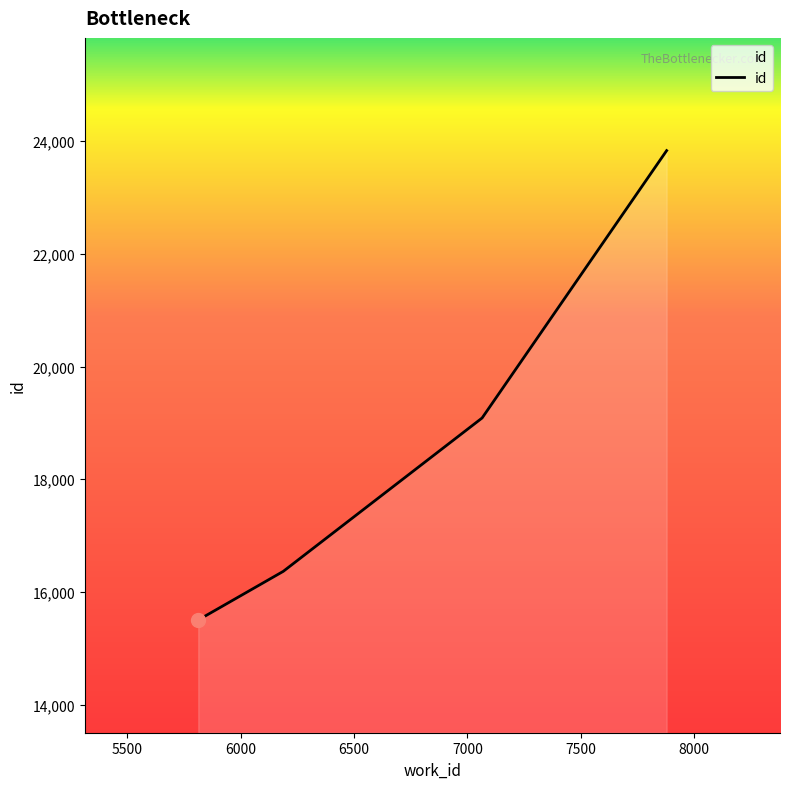

Reading left to right, transcribe all the data shown in this chart.

15503	16366	19087	23831